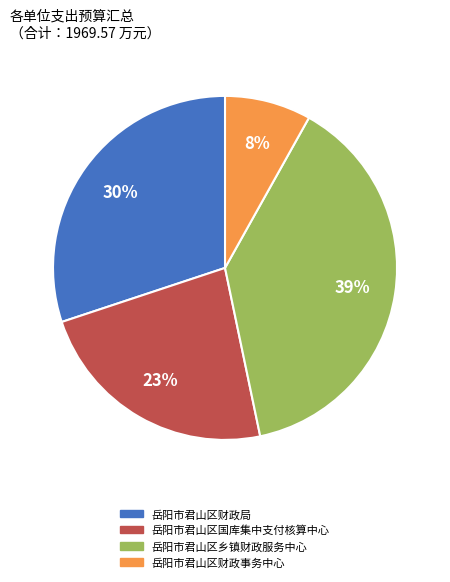

Which slice is the largest?

岳阳市君山区乡镇财政服务中心